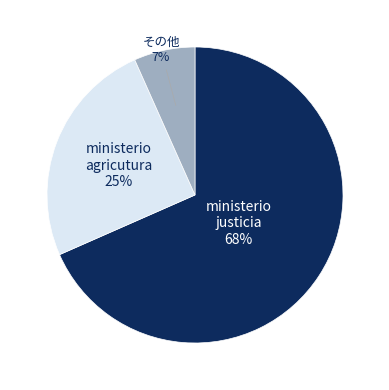

To the nearest percent, what is the average slice percentage?

33%